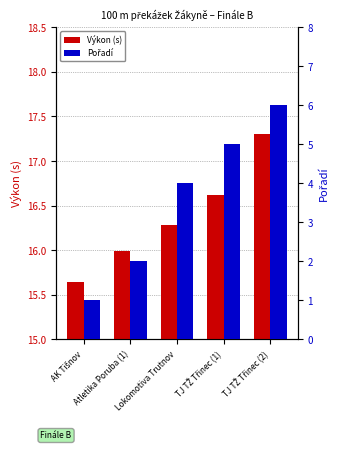

List the series in order of their peak value, highest first.

Výkon (s), Pořadí